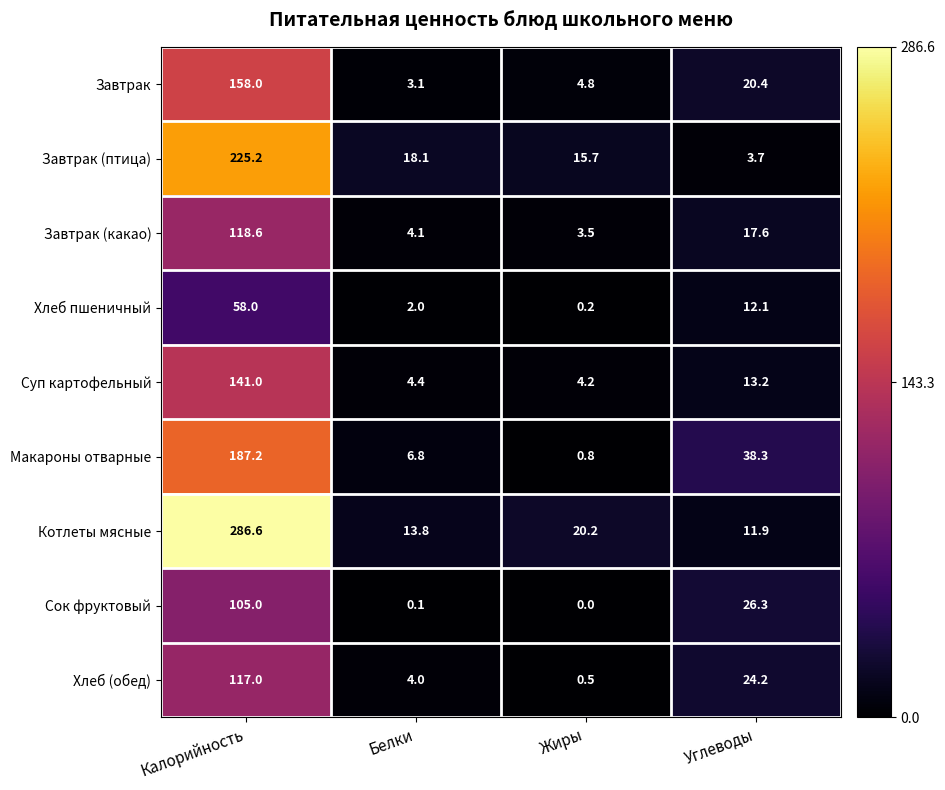

Rank the series by their maximum value, from lowest to highest.

Хлеб пшеничный, Сок фруктовый, Хлеб (обед), Завтрак (какао), Суп картофельный, Завтрак, Макароны отварные, Завтрак (птица), Котлеты мясные